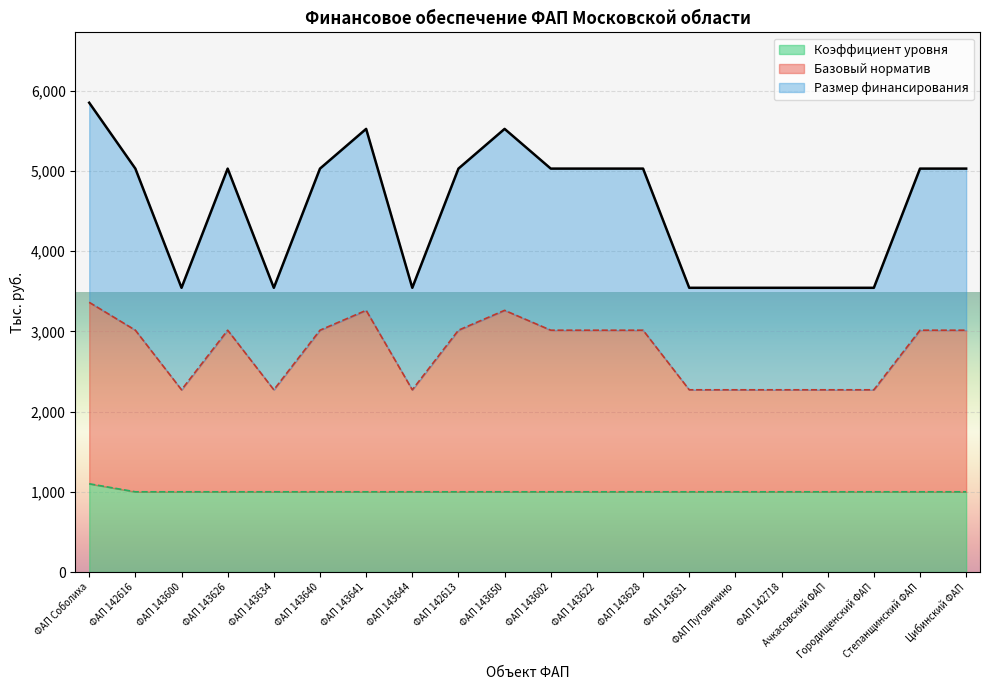

What is the label of the 11th point from the right?

ФАП 143650